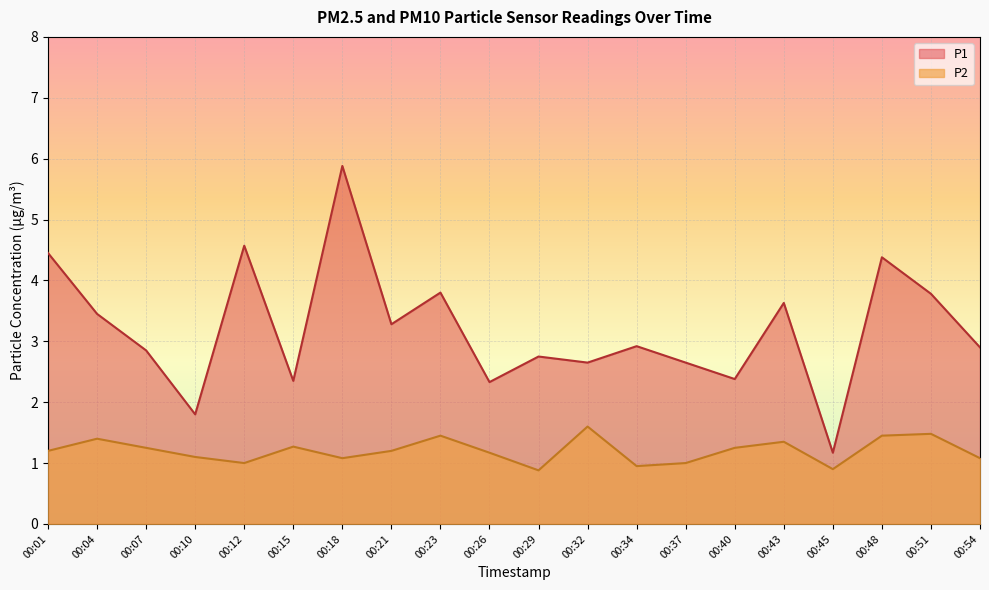

Is it true that P1 equals 3.9 at 00:26?

False